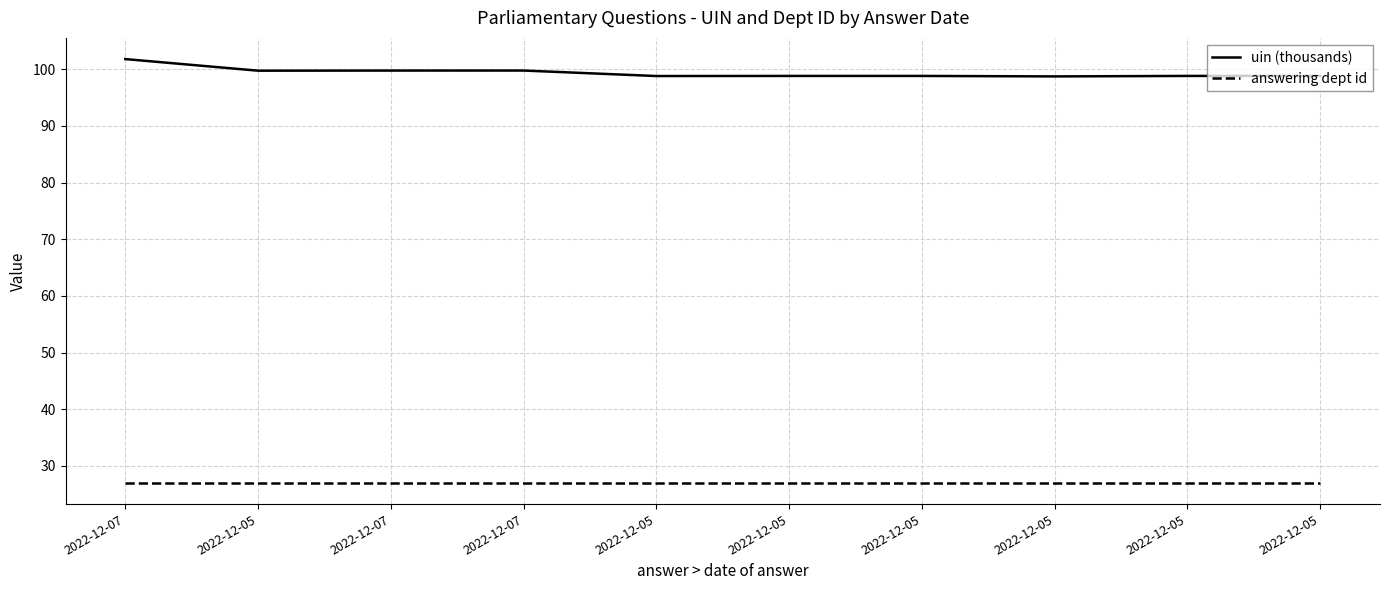

What is the difference between the maximum and second lowest values in the uin (thousands) series?

3.0